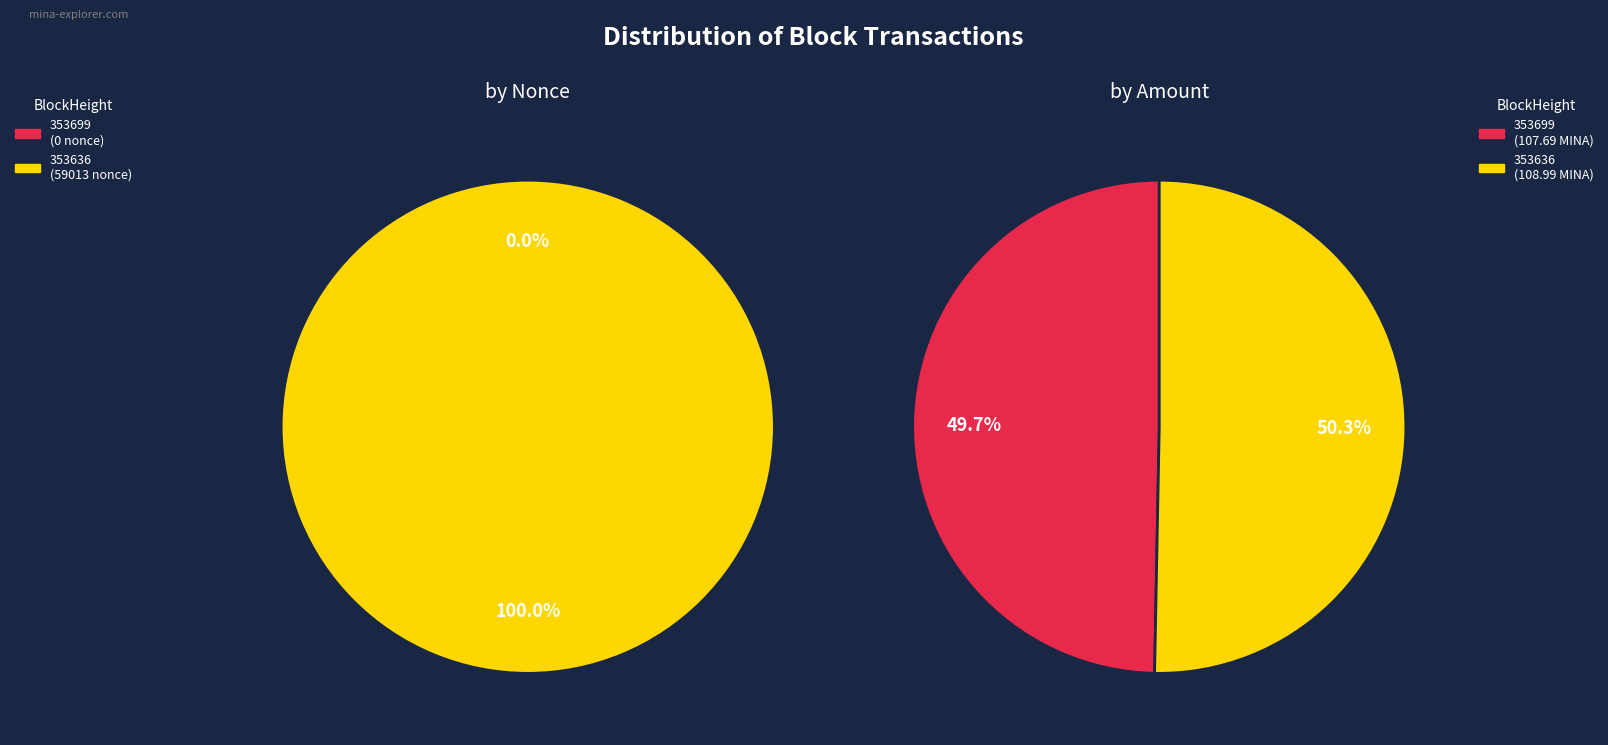

Does any single category account for the majority?

Yes